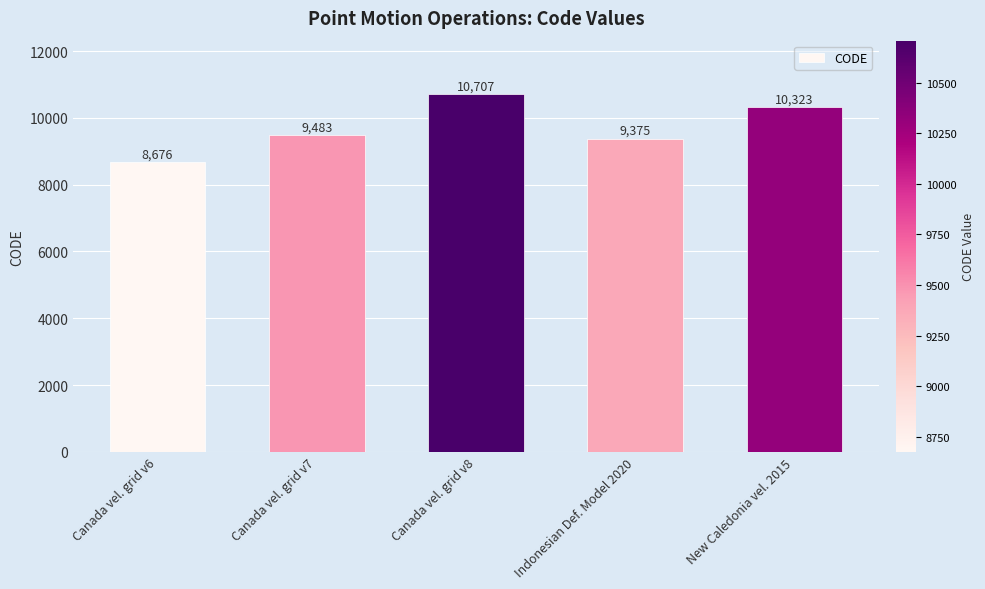

What is the label of the 3rd bar from the right?

Canada vel. grid v8